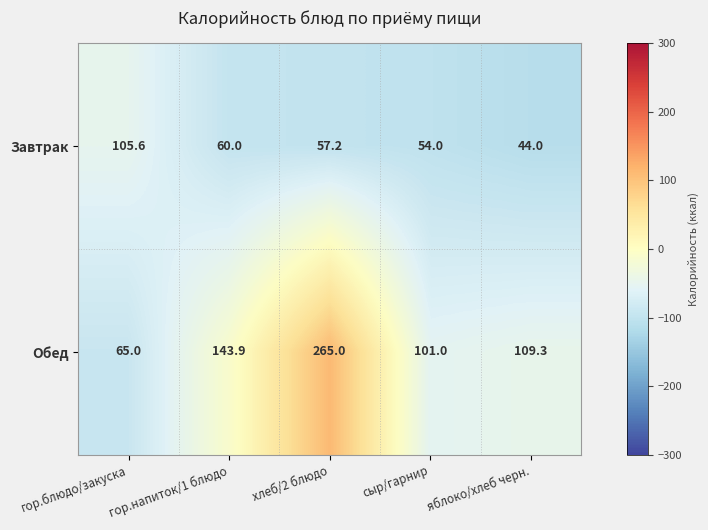

Between сыр/гарнир and яблоко/хлеб черн., which series saw the biggest shift?

Завтрак